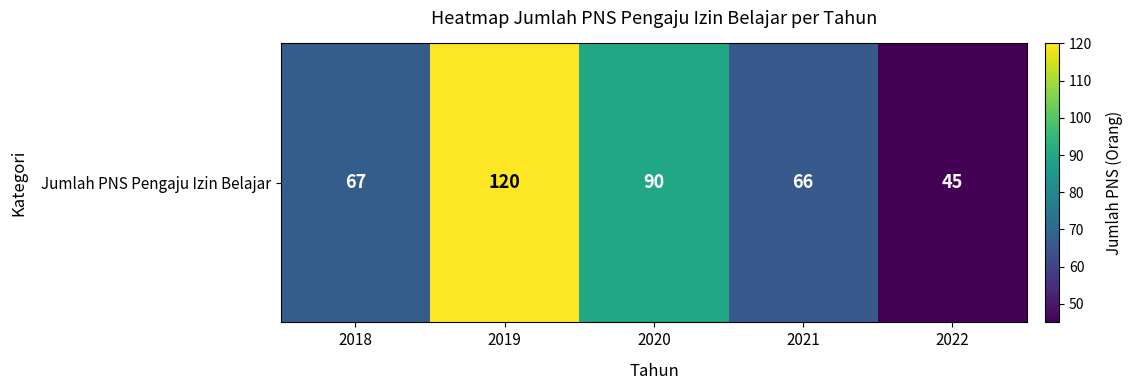

What is the difference between the values at 2021 and 2018?

1